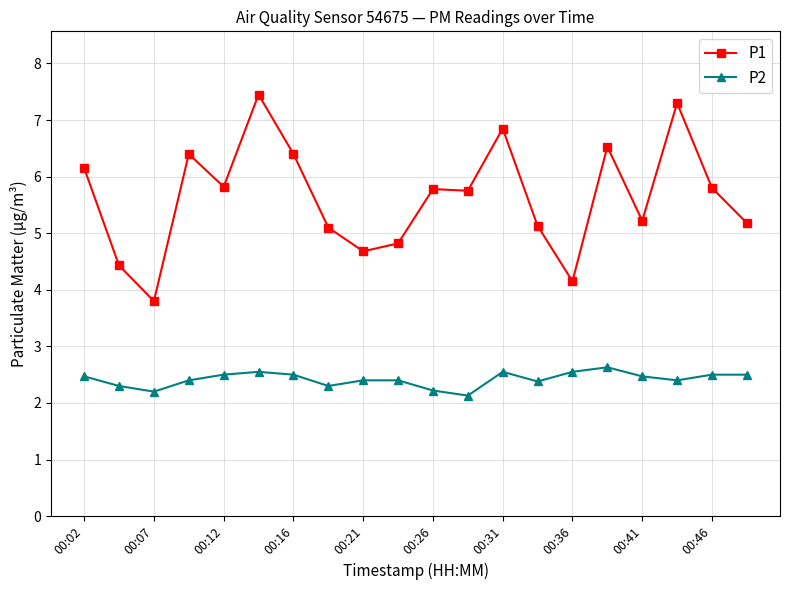

Which series has the widest spread of values?

P1